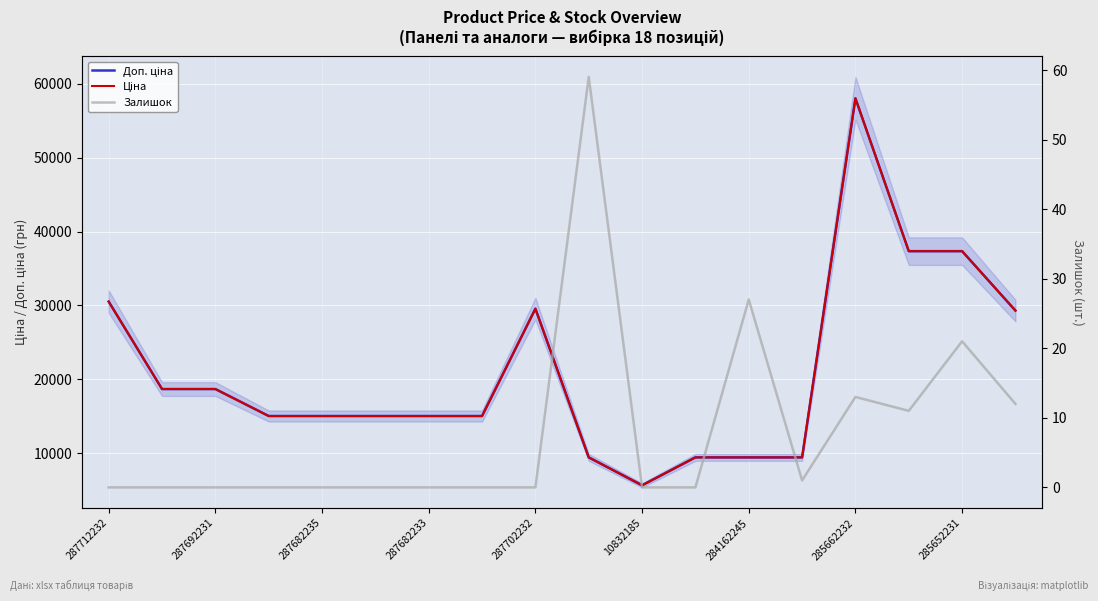

Rank the series at 287712232 from highest to lowest value.

Доп. ціна, Ціна, Залишок